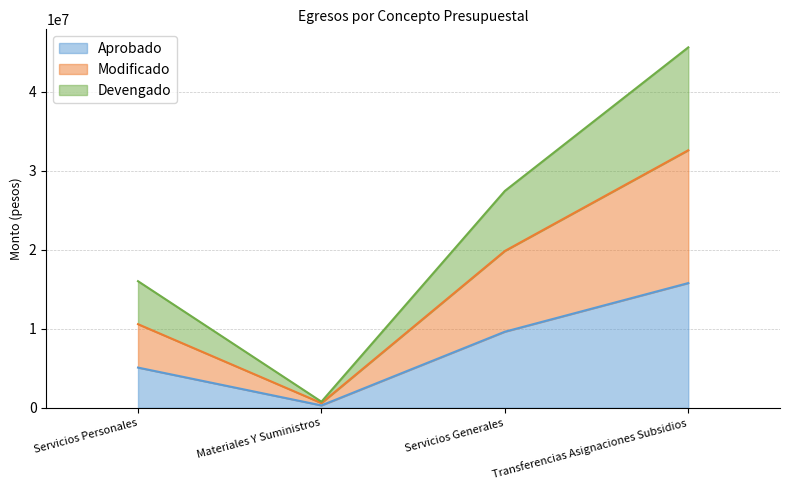

What is the difference between the maximum and minimum values in the Modificado series?

32014879.1